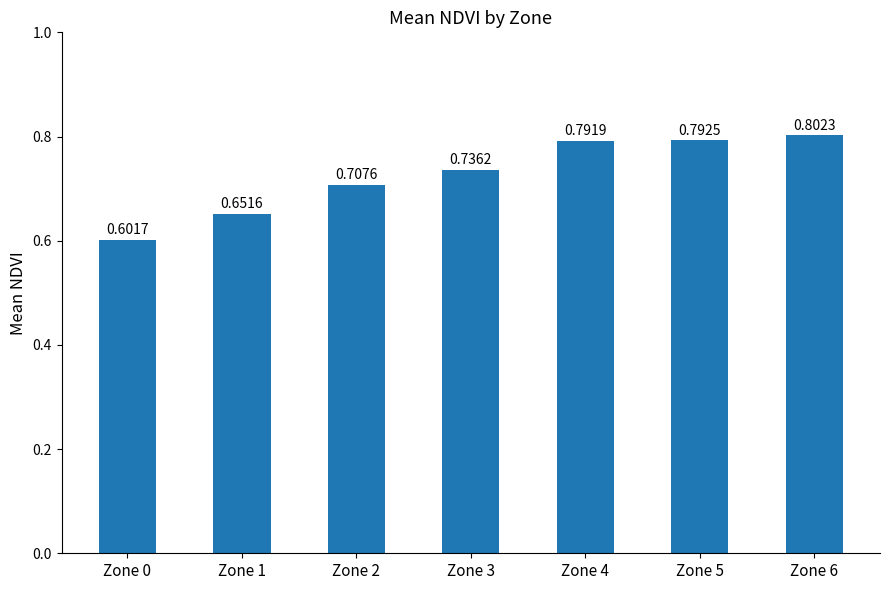

How many series are shown in this chart?

1